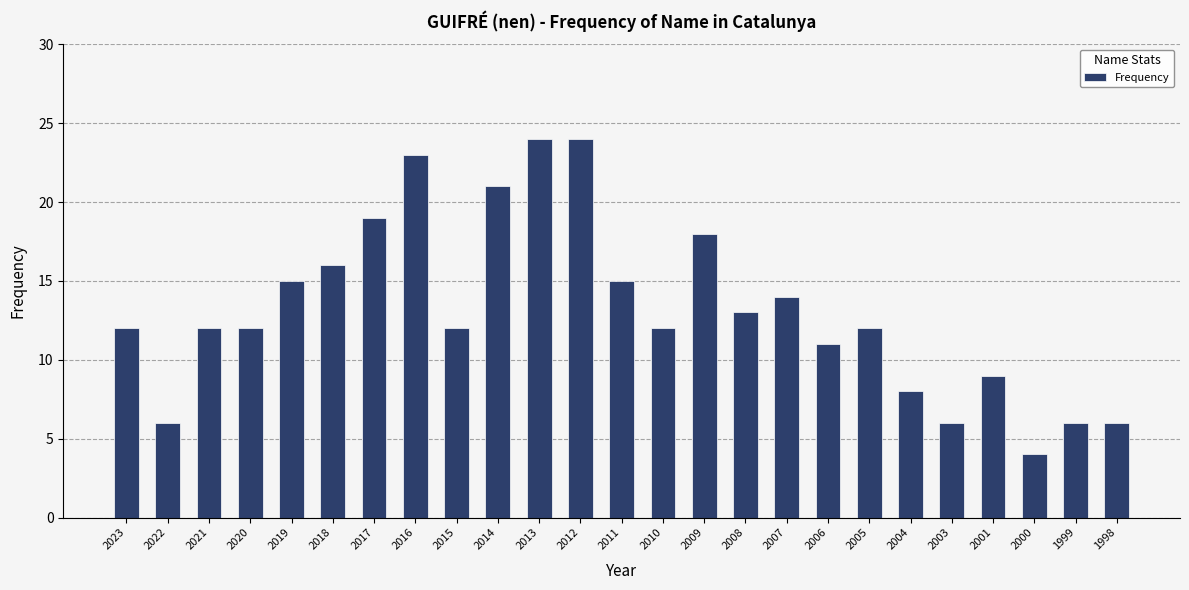

Which has a higher value, 2014 or 2018?

2014